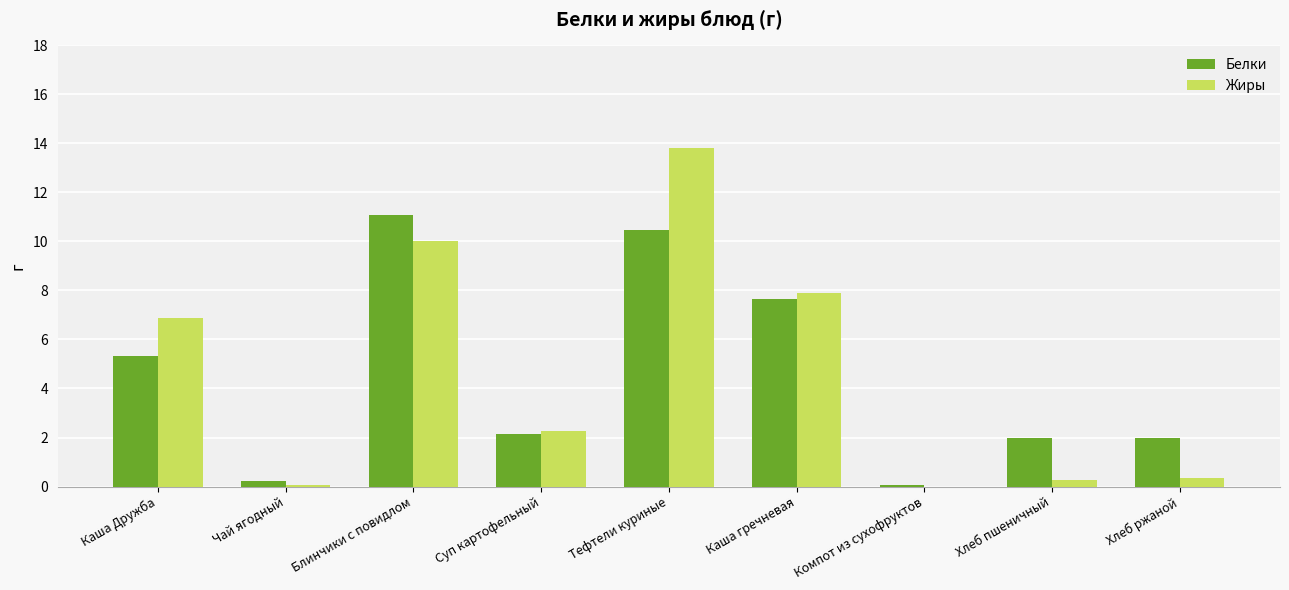

Which series changed the most between Суп картофельный and Тефтели куриные?

Жиры